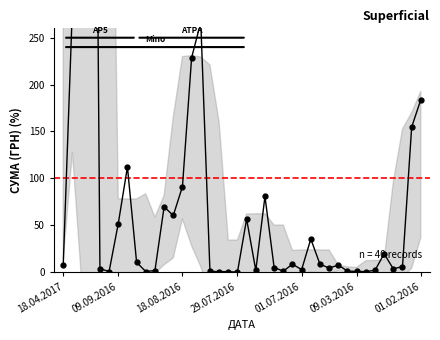

What is the sum of all values?

4000.0